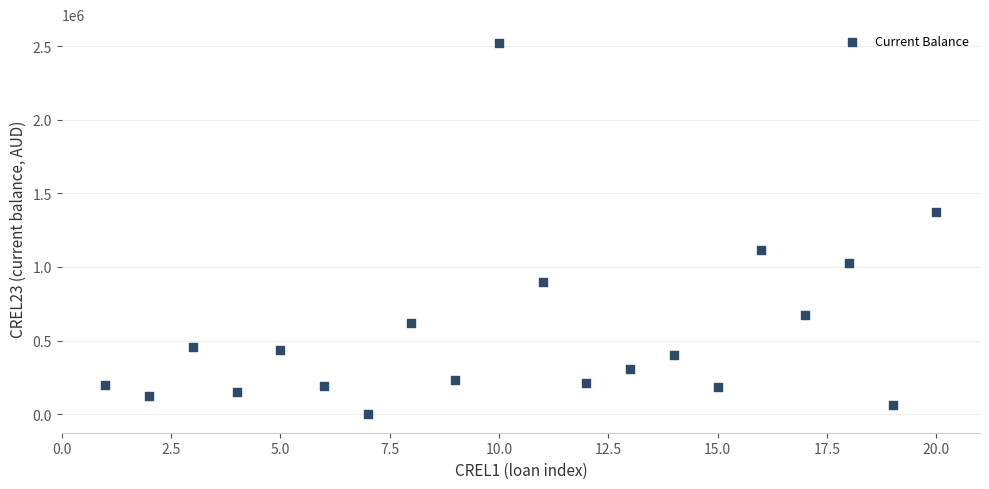

What is the range of Y values (max minus min)?

2524014.5